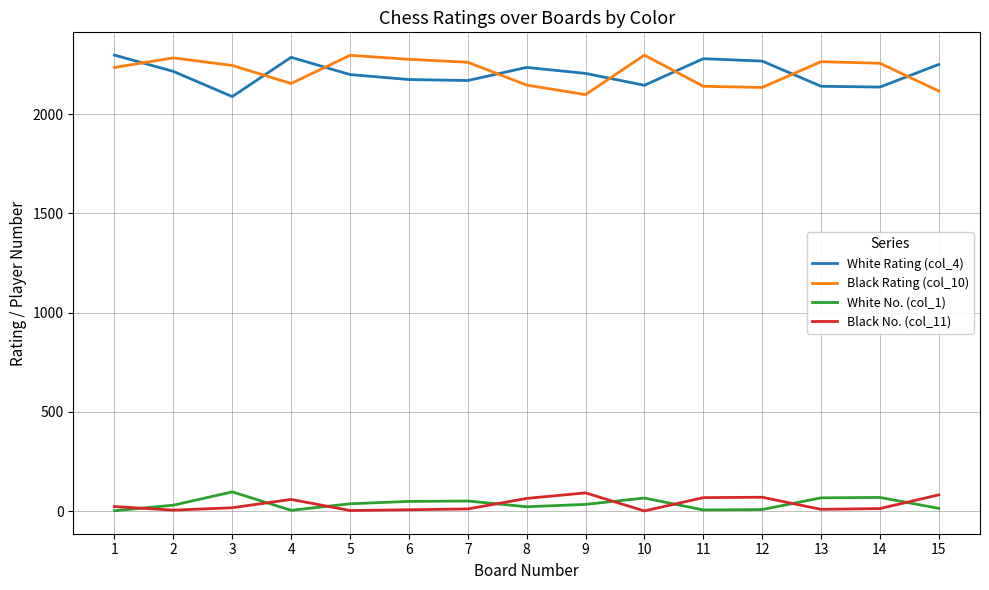

What is the maximum value shown in the chart?

2298